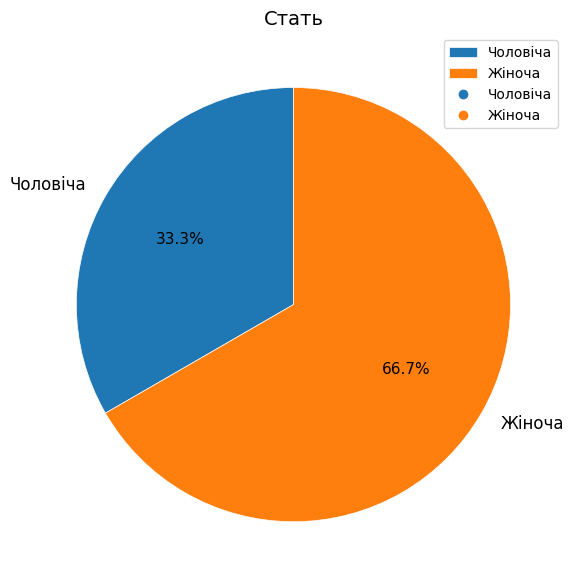

How many segments does this pie chart have?

2